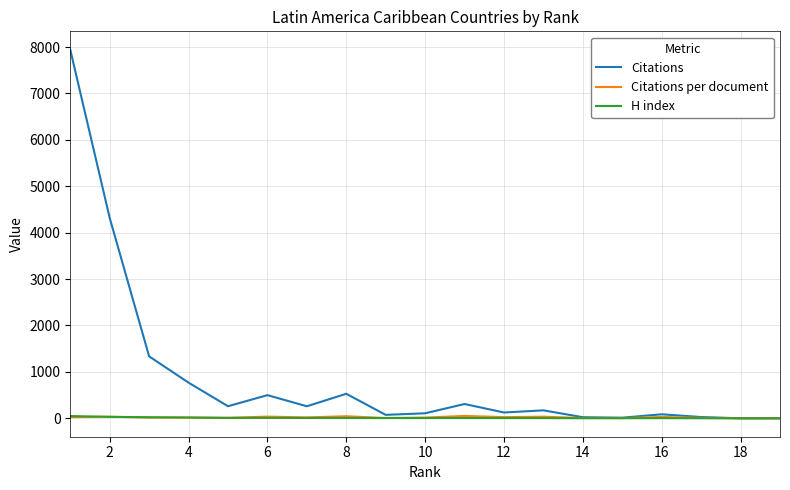

Which series has the largest total across all categories?

Citations